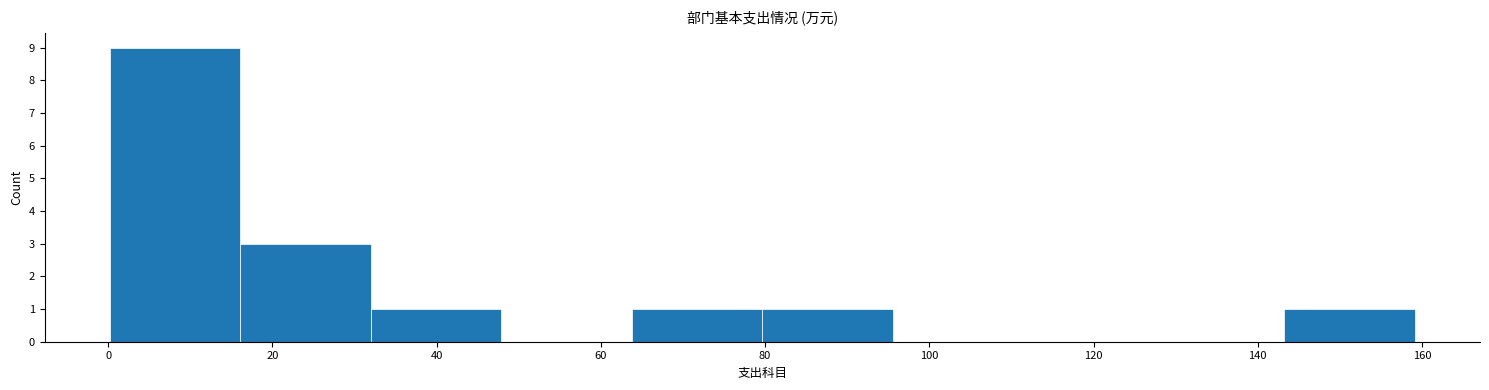

How tall is the bar that spans 32 to 48 on the x-axis? Neither the bar edges nor the heights are printed on the chart, so give them approximately, as read against the axes.

1